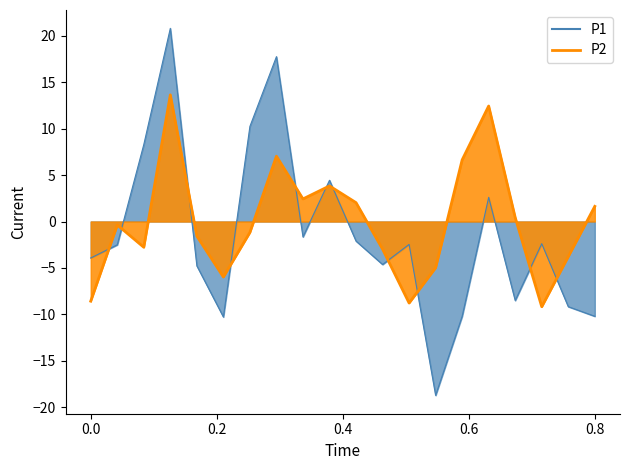

How many times do P1_line and P2_line cross each other?

11